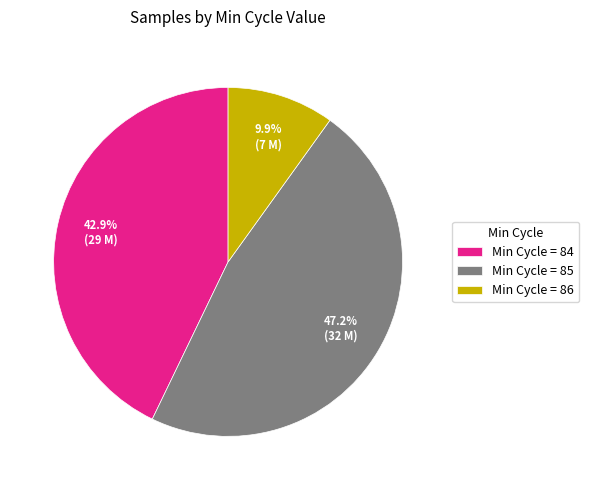

To the nearest percent, what is the average slice percentage?

33%